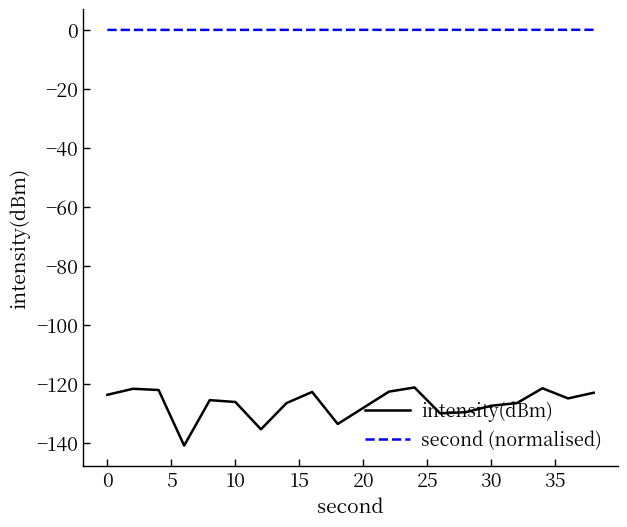

True or false: second (normalised) and intensity(dBm) intersect in this chart.

False